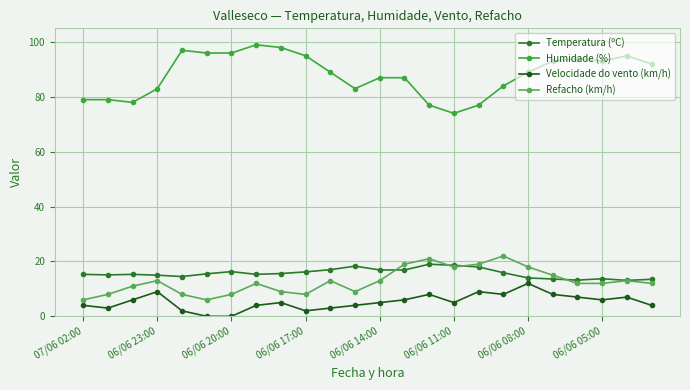

True or false: Temperatura (ºC) and Velocidade do vento (km/h) cross at least once.

False